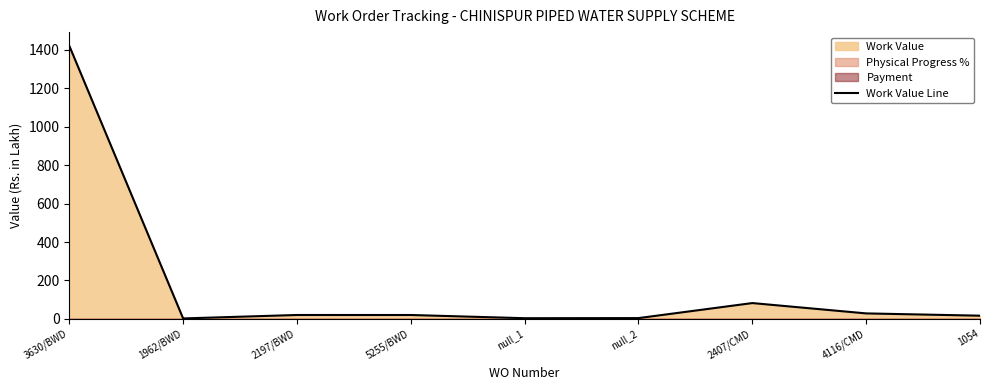

True or false: there are more than 2 points higher than both neighbors.

False